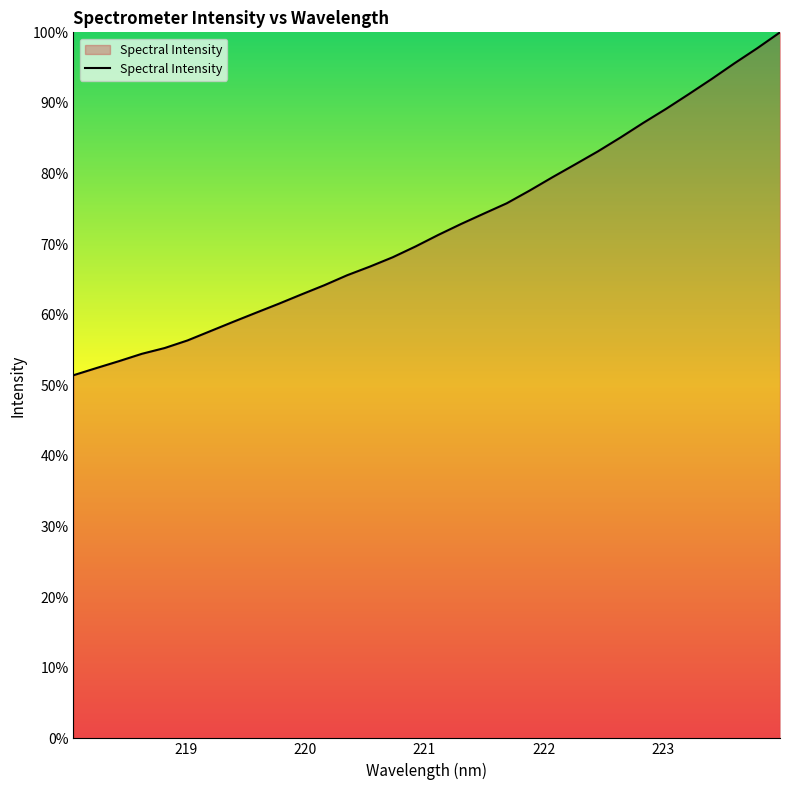

What is the minimum value shown in the chart?

51.4